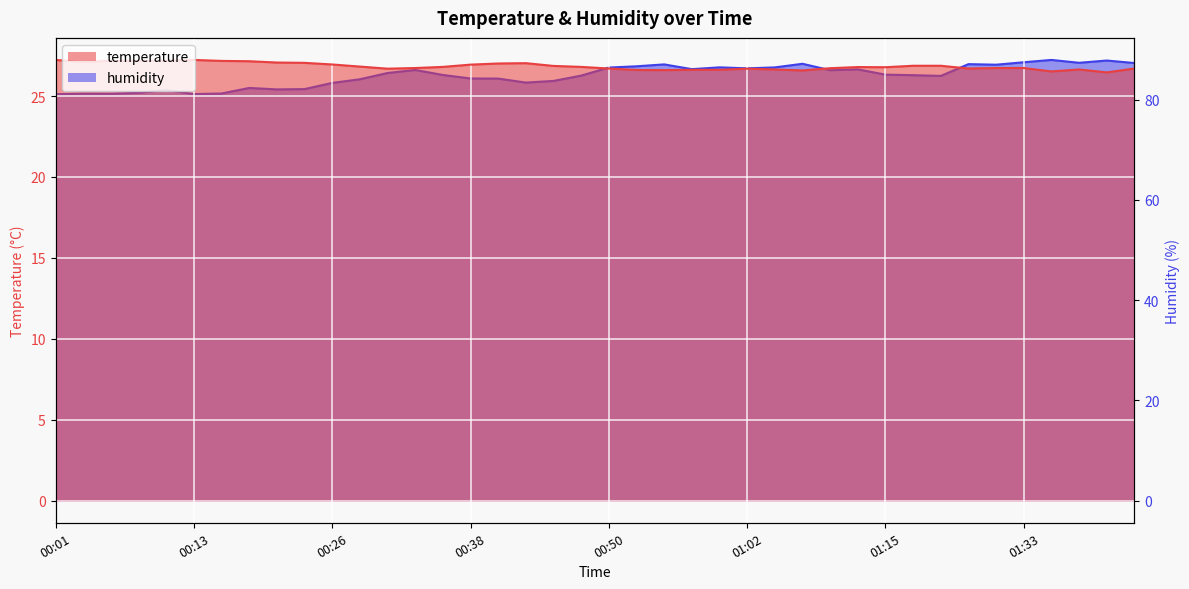

At which category is the sum across all series the highest?

01:35